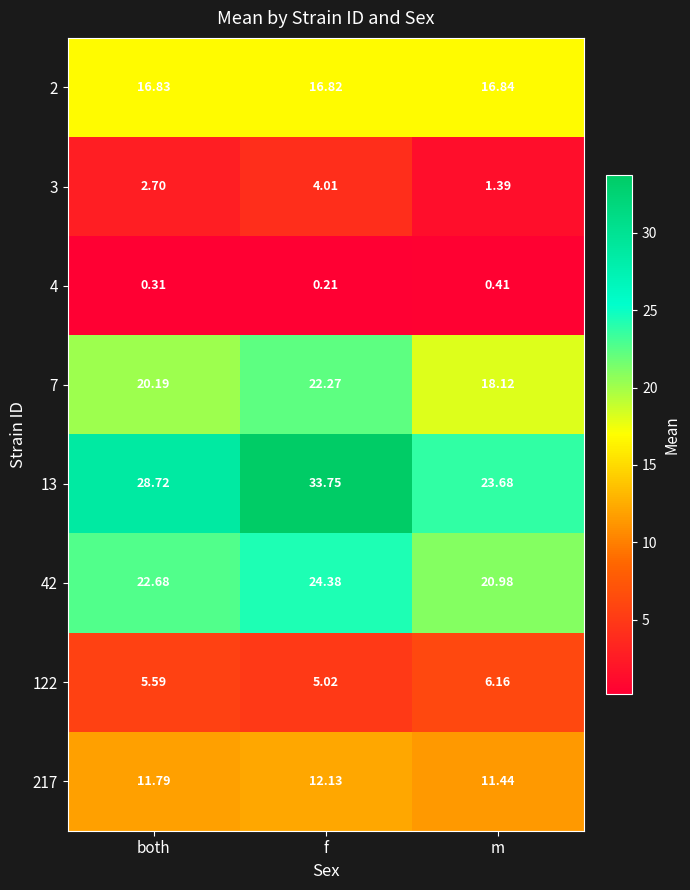

At which category is the sum across all series the highest?

f